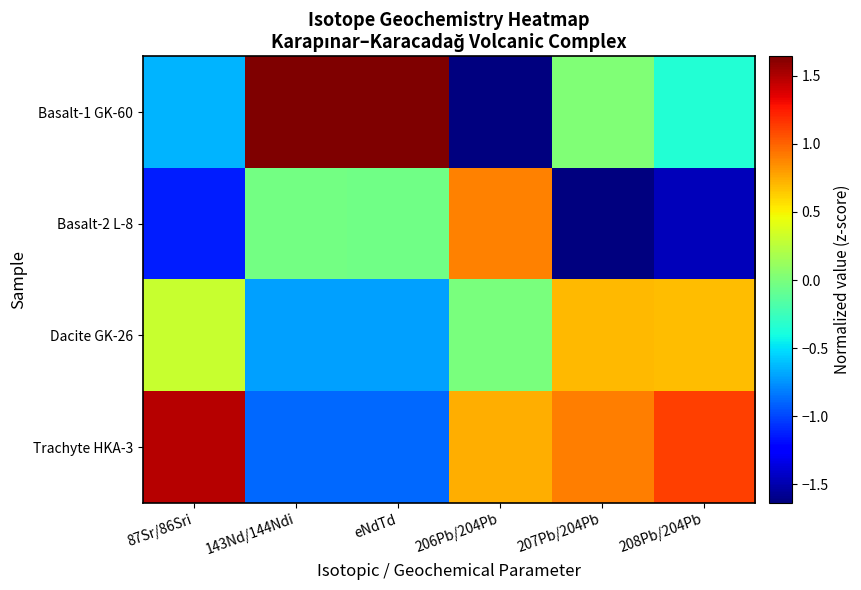

Which label corresponds to the smallest value in the chart?

207Pb/204Pb